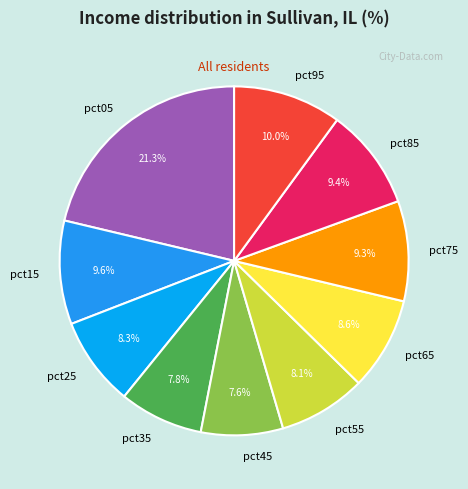

The pct35 slice represents 1% of the pie. True or false?

False